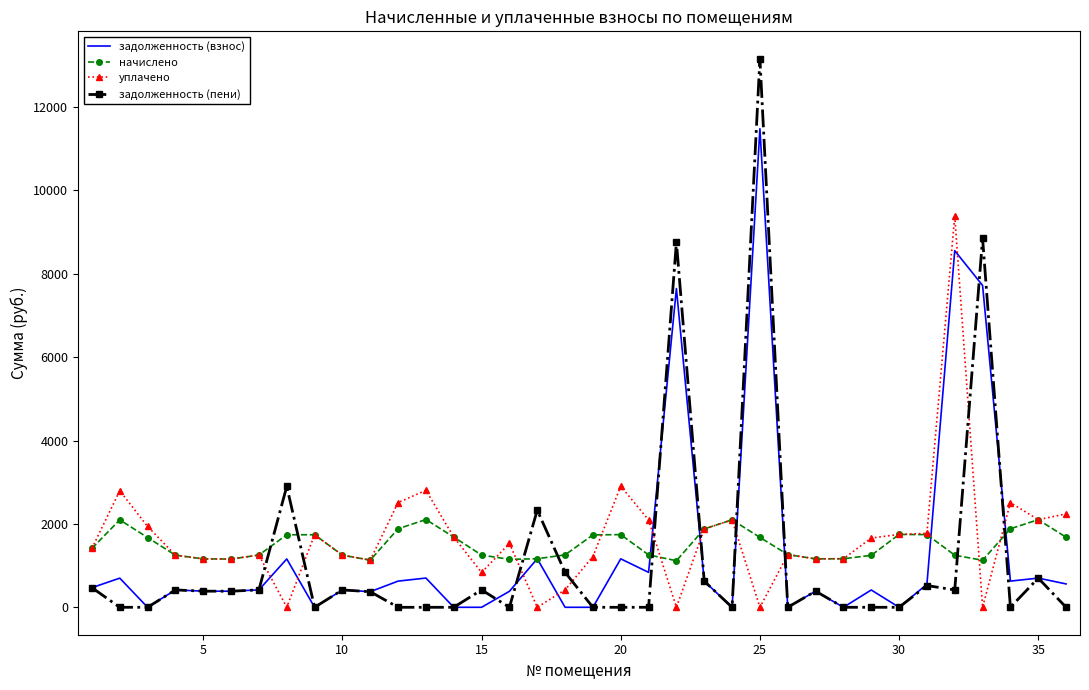

Rank the series by their maximum value, from highest to lowest.

задолженность (пени), задолженность (взнос), уплачено, начислено